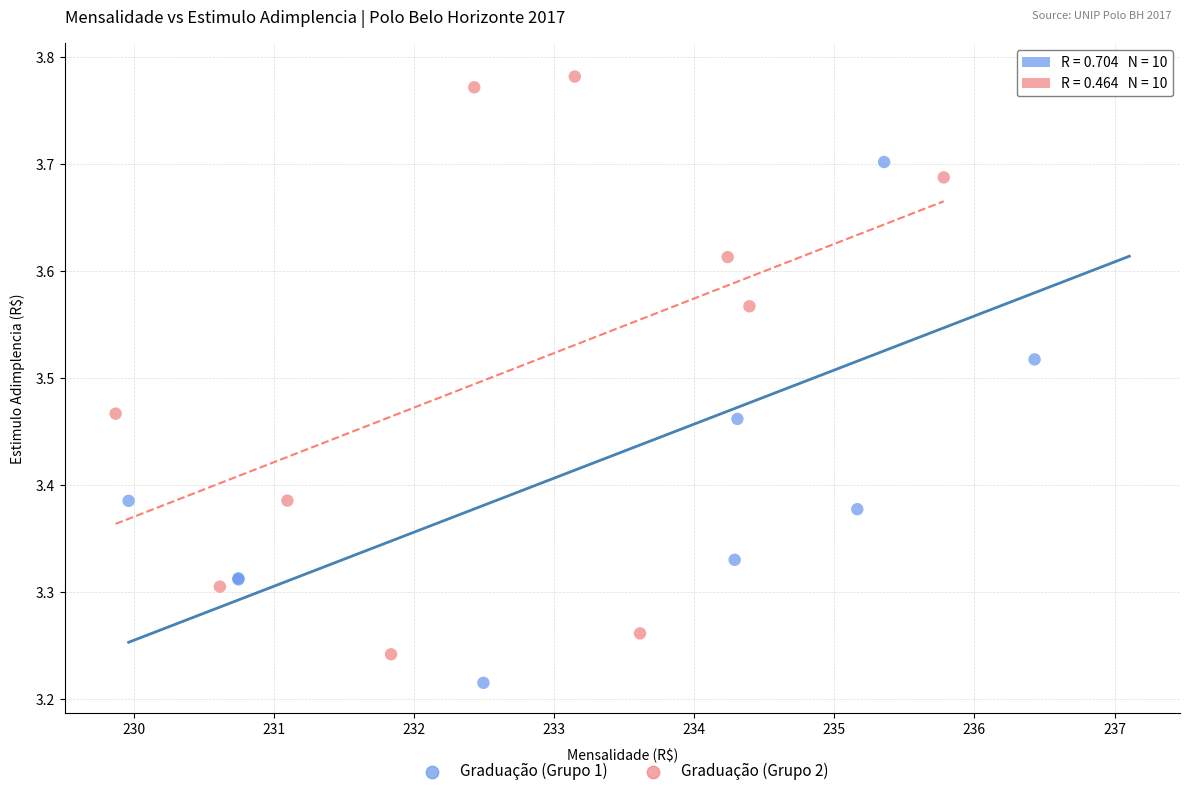

Which series contains the lowest Y value?

Graduação (Grupo 1)